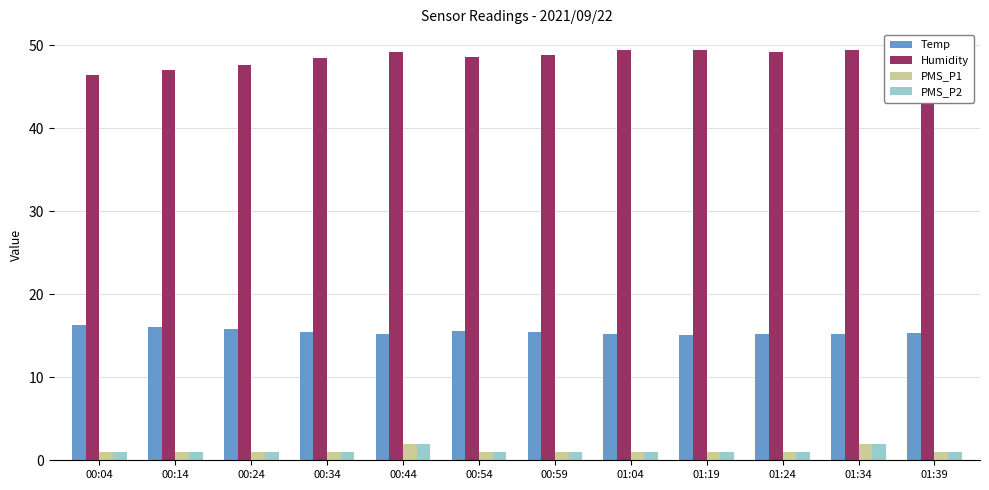

Is it true that Humidity equals 87.7 at 01:24?

False